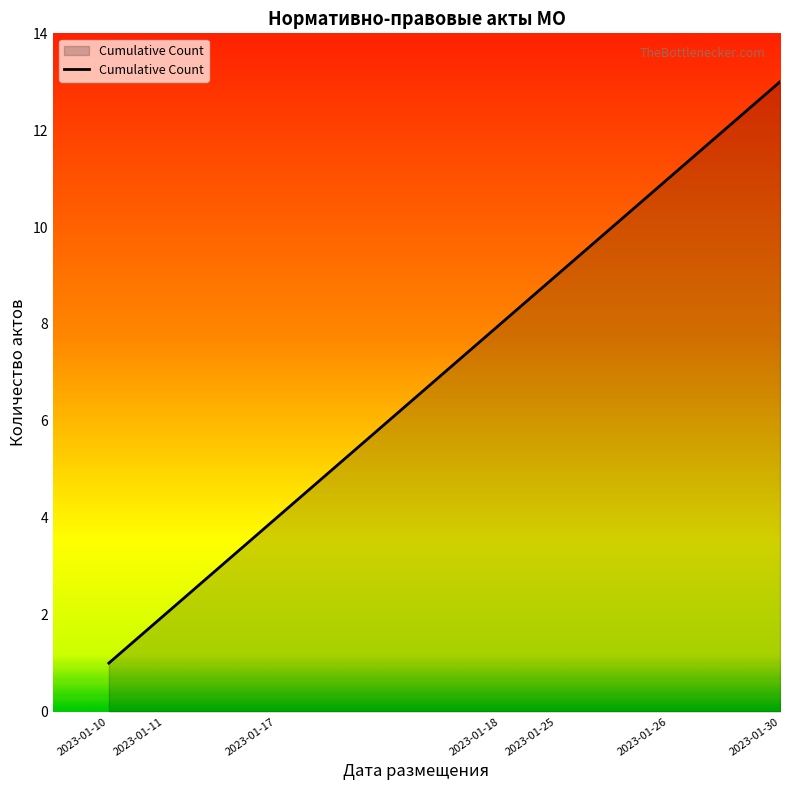

What is the difference between the maximum and minimum values?

12